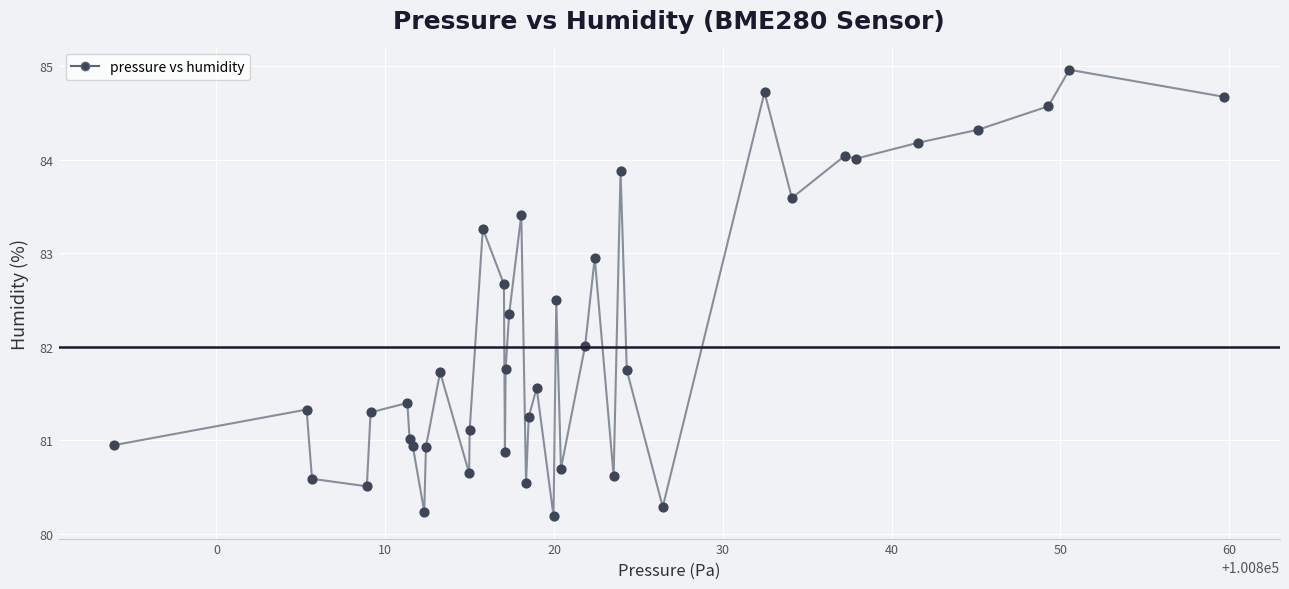

What is the difference between the maximum and minimum values?

4.8